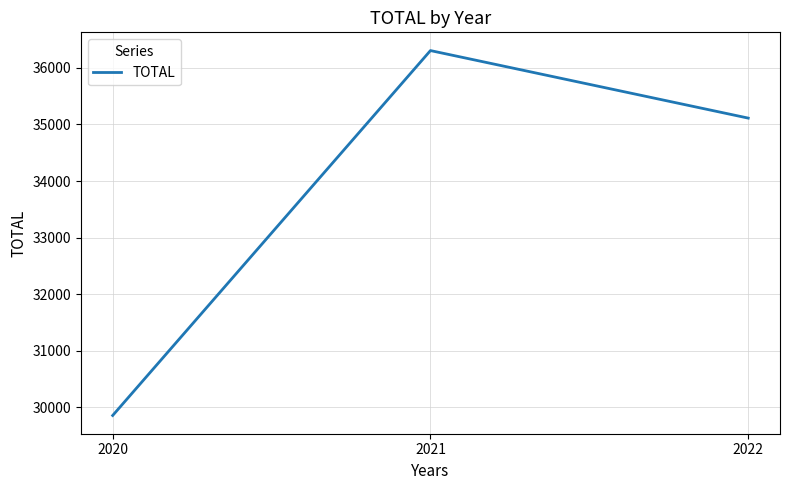

At which label is the value closest to 33081?

2022